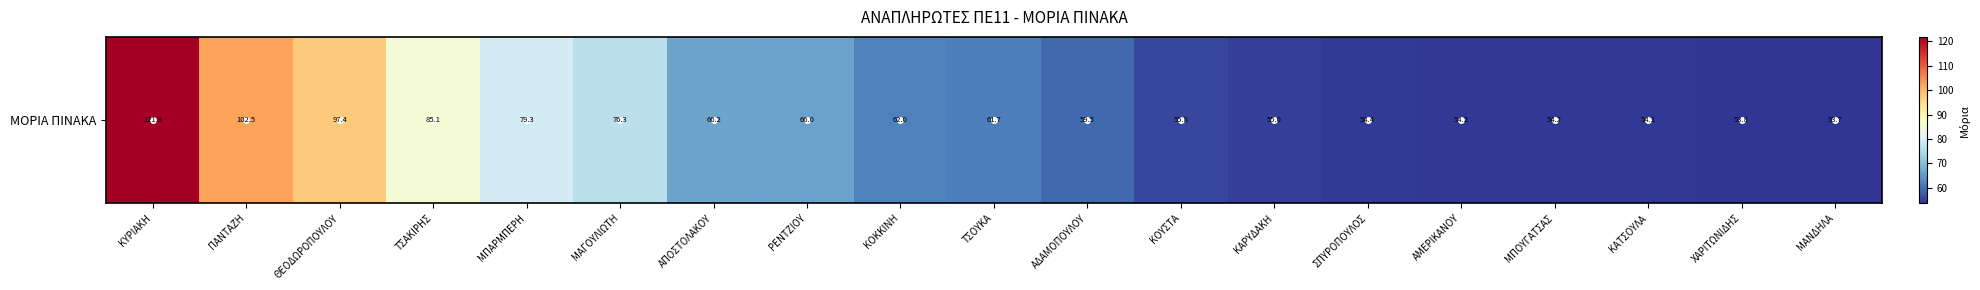

What is the greatest value displayed?

121.8